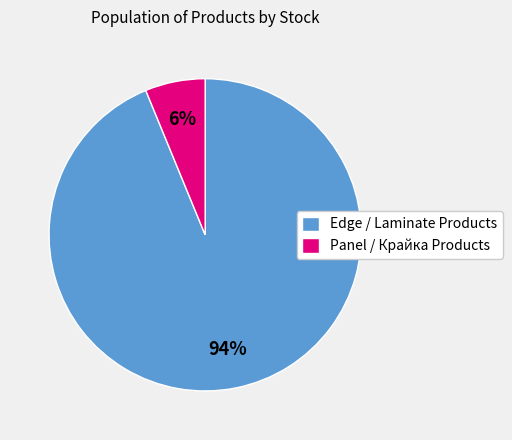

True or false: Panel / Крайка Products accounts for 6% of the total.

True